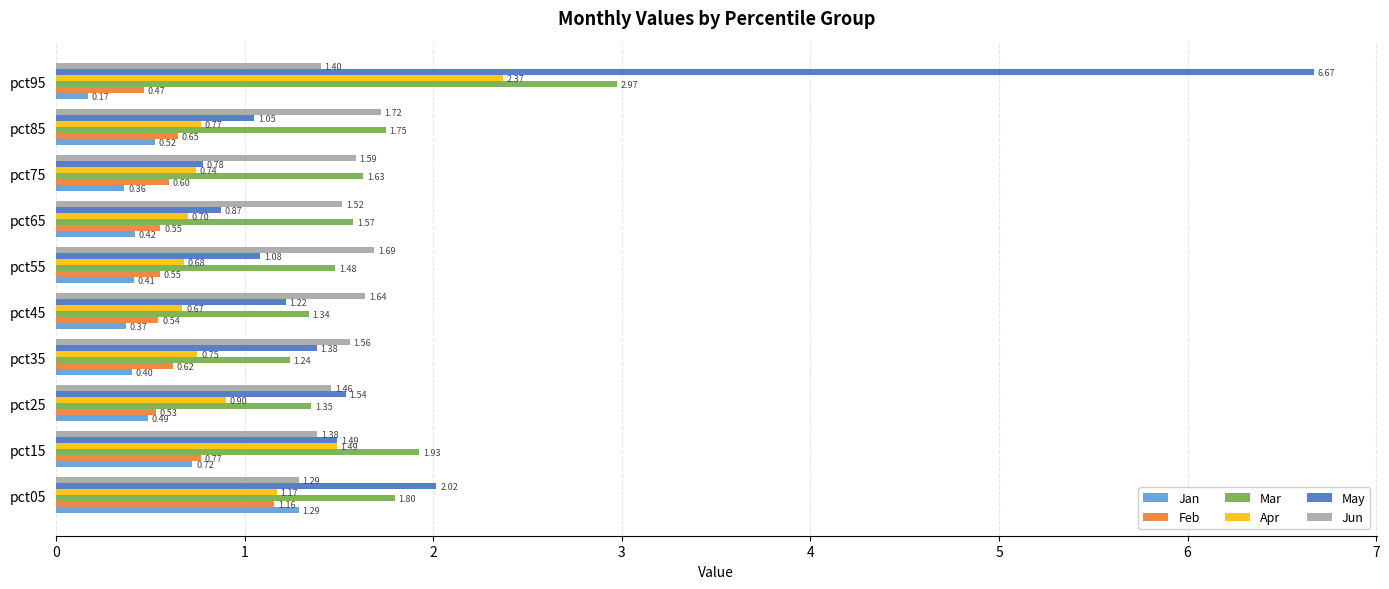

At which category is the sum across all series the highest?

pct95